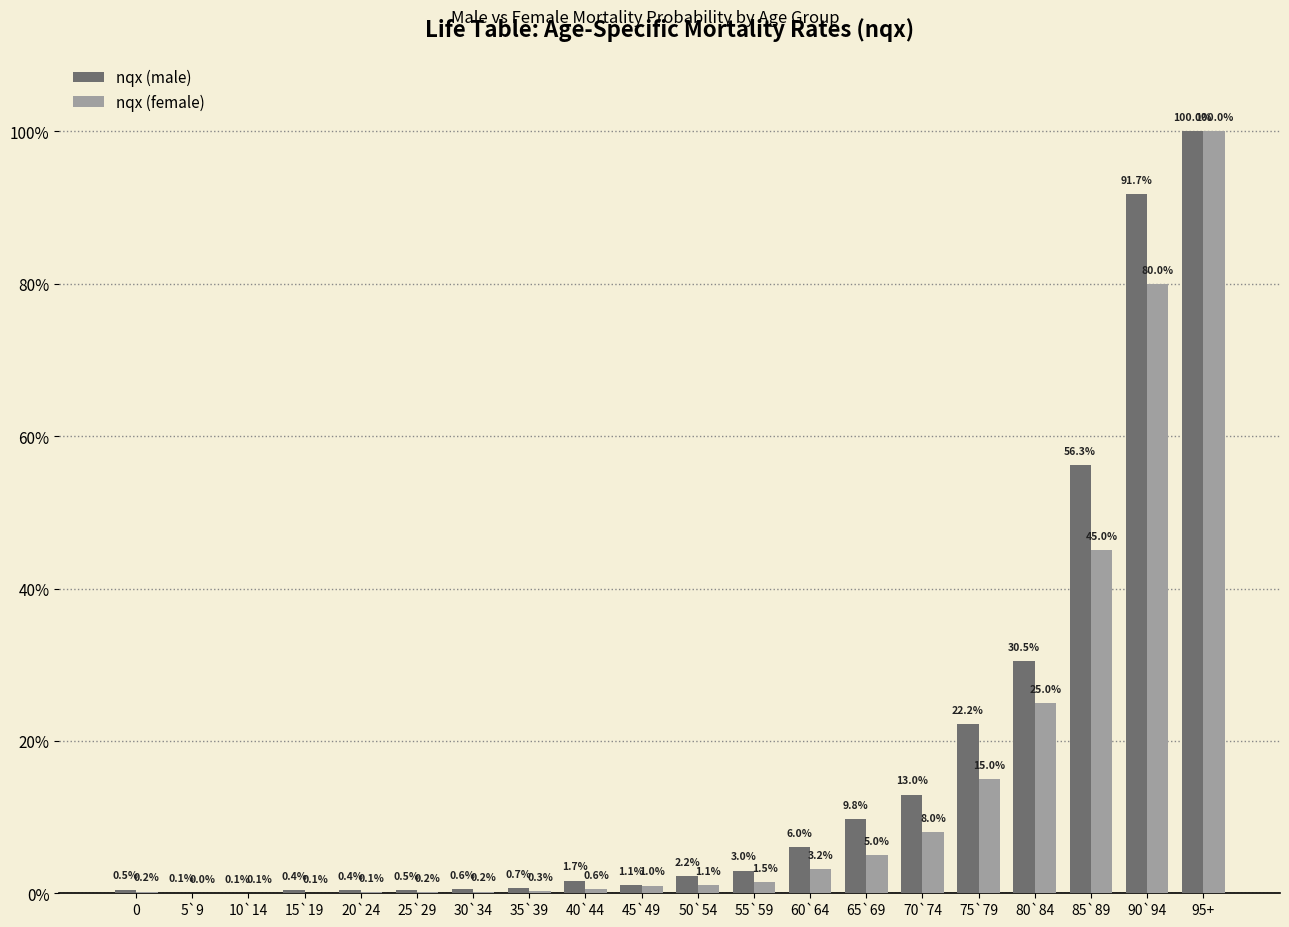

What is the label of the 2nd bar from the right?

90`94